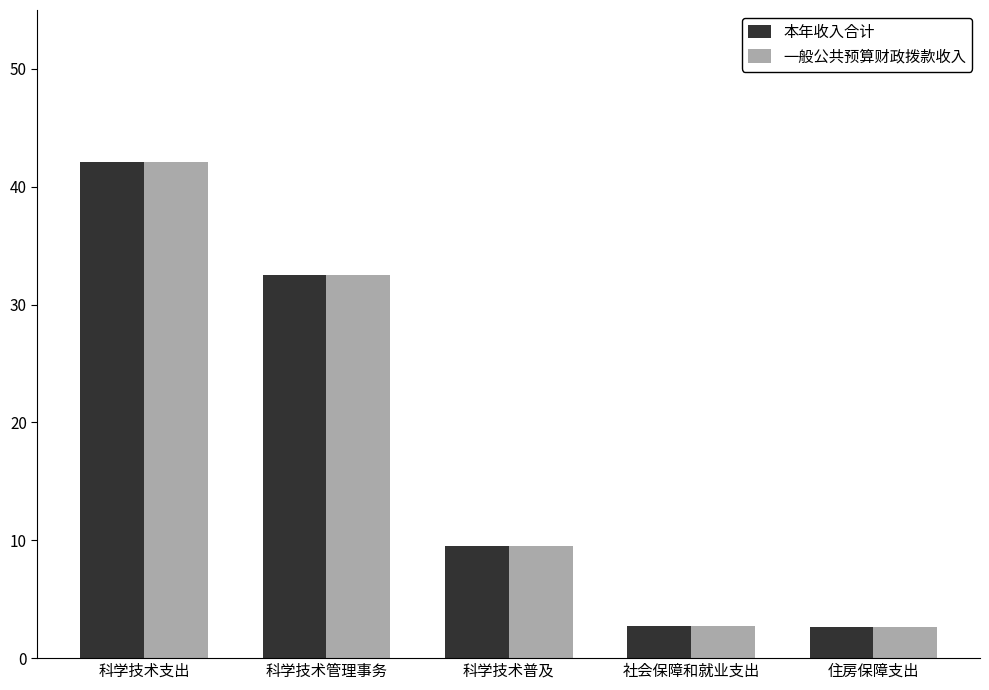

At which category is the sum across all series the highest?

科学技术支出